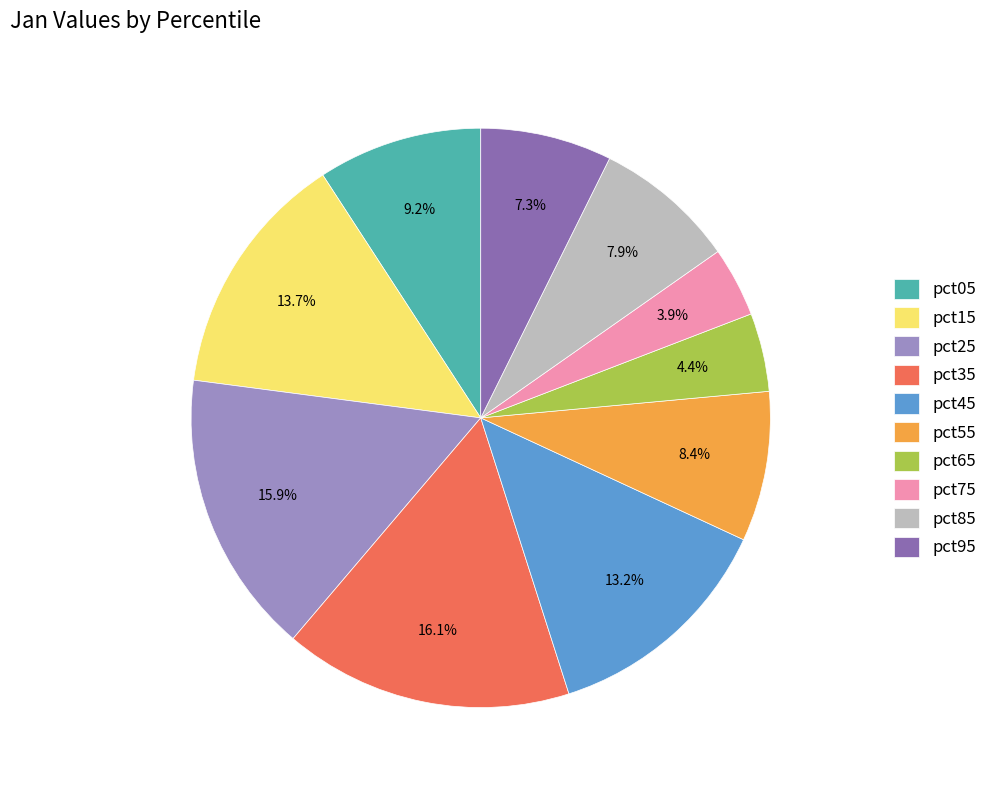

To the nearest percent, what is the average slice percentage?

10%